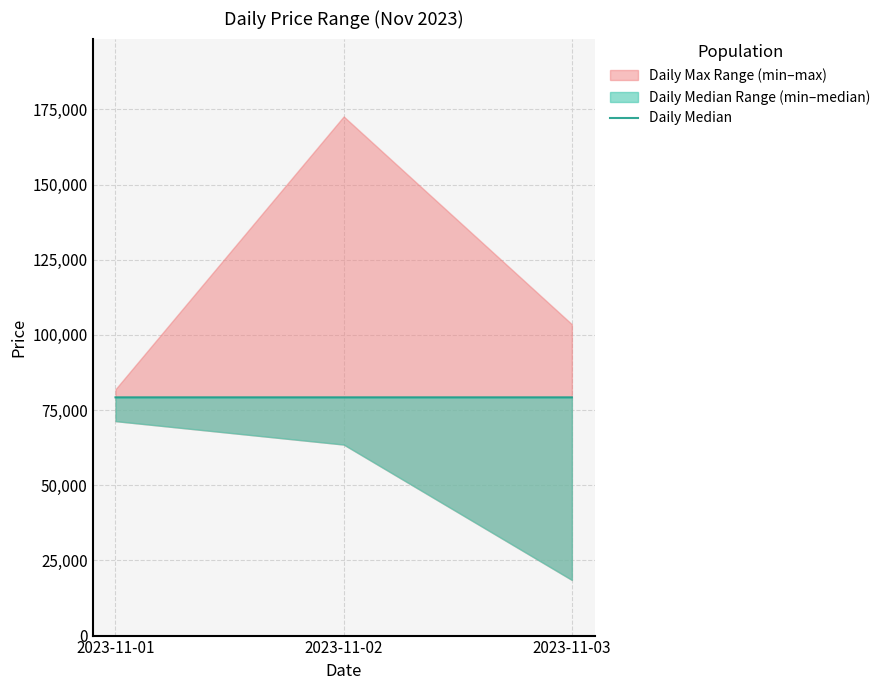

Reading right to left, what are all the values shown in this chart?

2023-11-03=79232.4	2023-11-02=79233.2	2023-11-01=79232.7